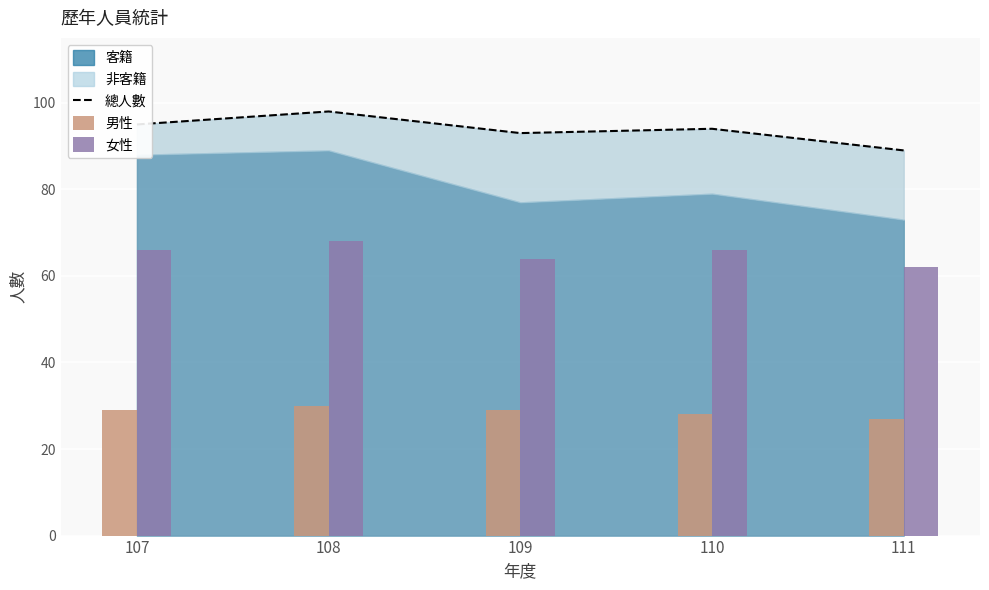

At which label does 男性 first exceed 29?

108